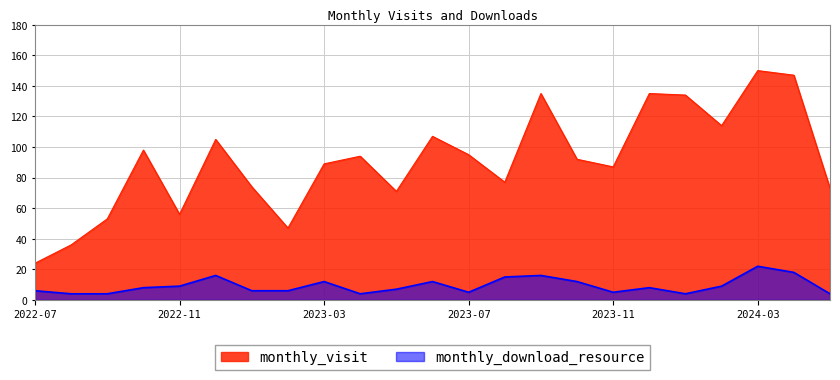

Which series has the largest range (max minus min)?

monthly_visit